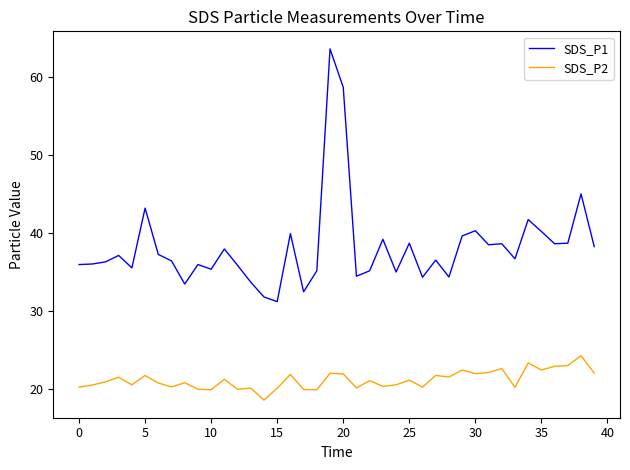

True or false: SDS_P1 and SDS_P2 cross at least once.

False